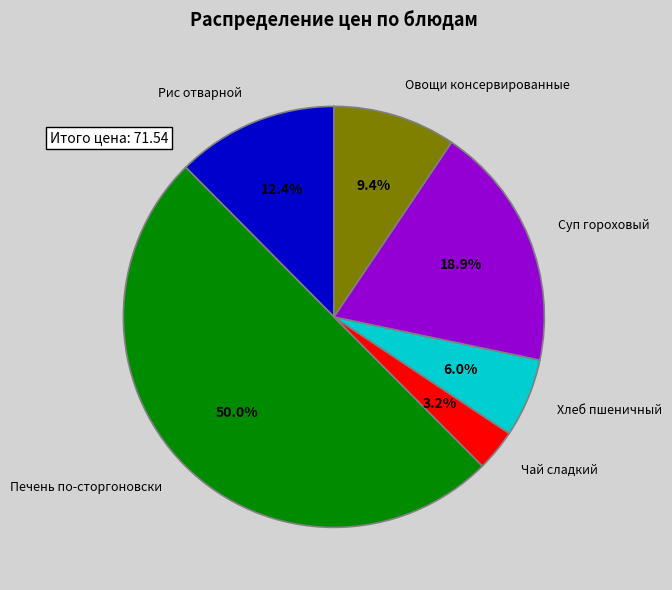

Rank the categories by value from lowest to highest.

Чай сладкий, Хлеб пшеничный, Овощи консервированные, Рис отварной, Суп гороховый, Печень по-сторгоновски